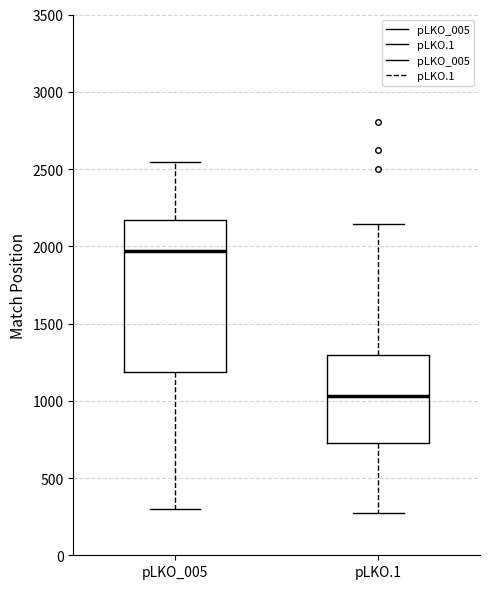

Reading left to right, read every box against the y-axis: the position of its median line, the range the box covers, and the ends of its whiskers. The values are not printed on the chart, so give them approximately, as read against the axis.

pLKO_005: median 1950, box 1200 to 2150, whiskers 300 to 2550
pLKO.1: median 1050, box 750 to 1300, whiskers 250 to 2150